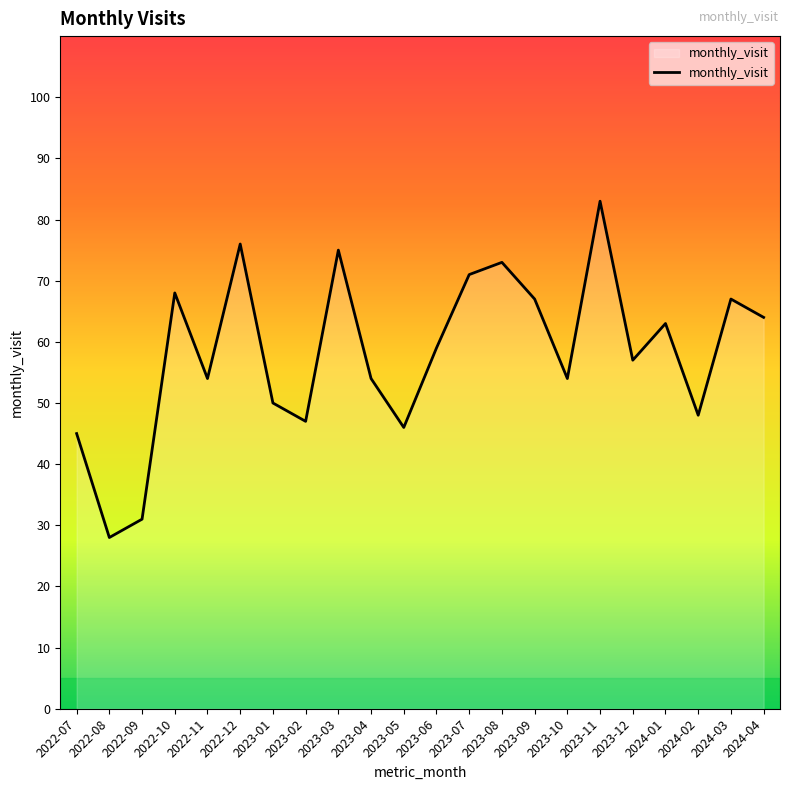

Read the value at 2023-02.

47